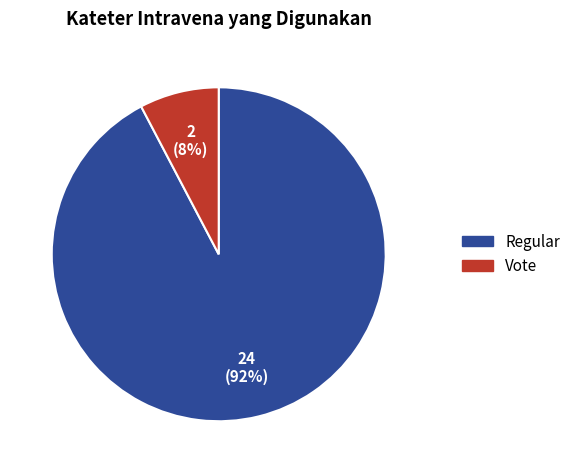

Is it true that Regular is 99% of the pie?

False